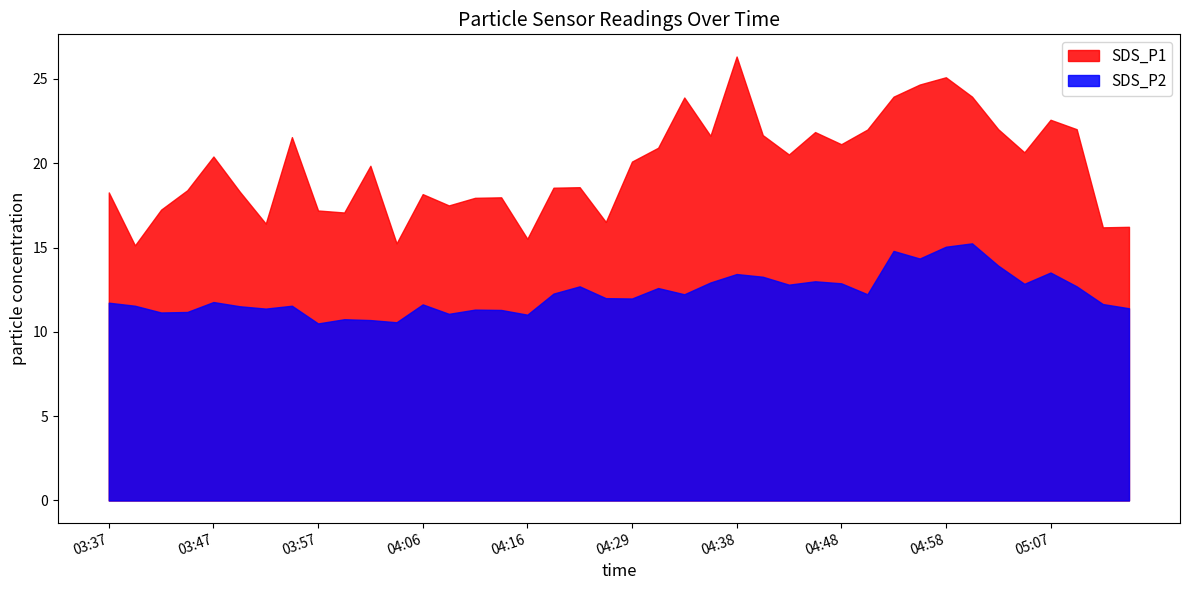

How many data points in SDS_P1 are less than 20?

20